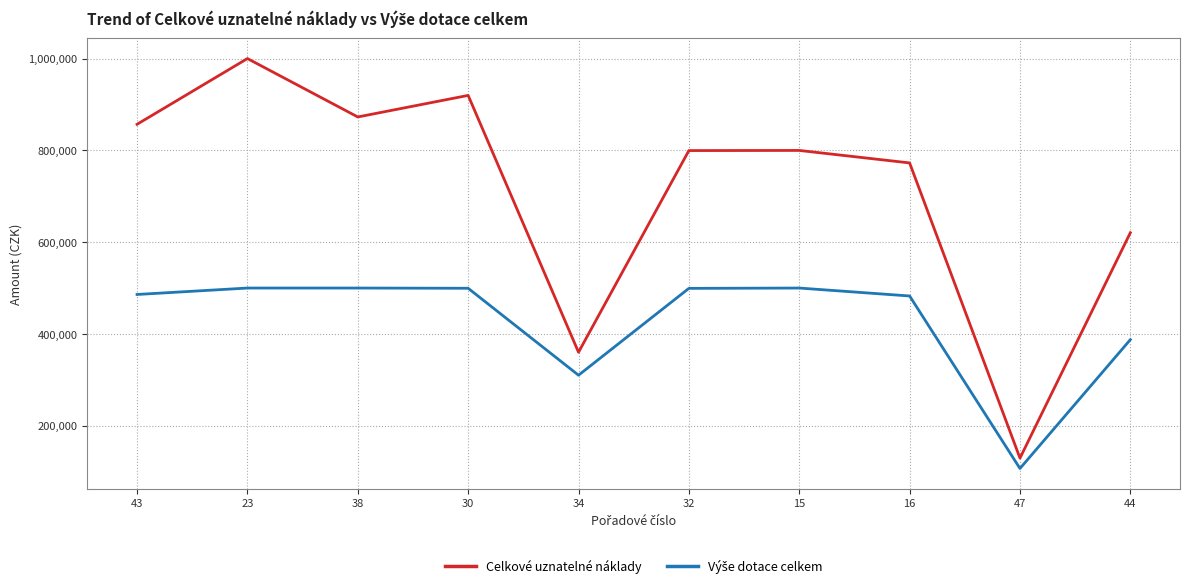

What is the approximate value of Celkové uznatelné náklady at 23?

1000349.5